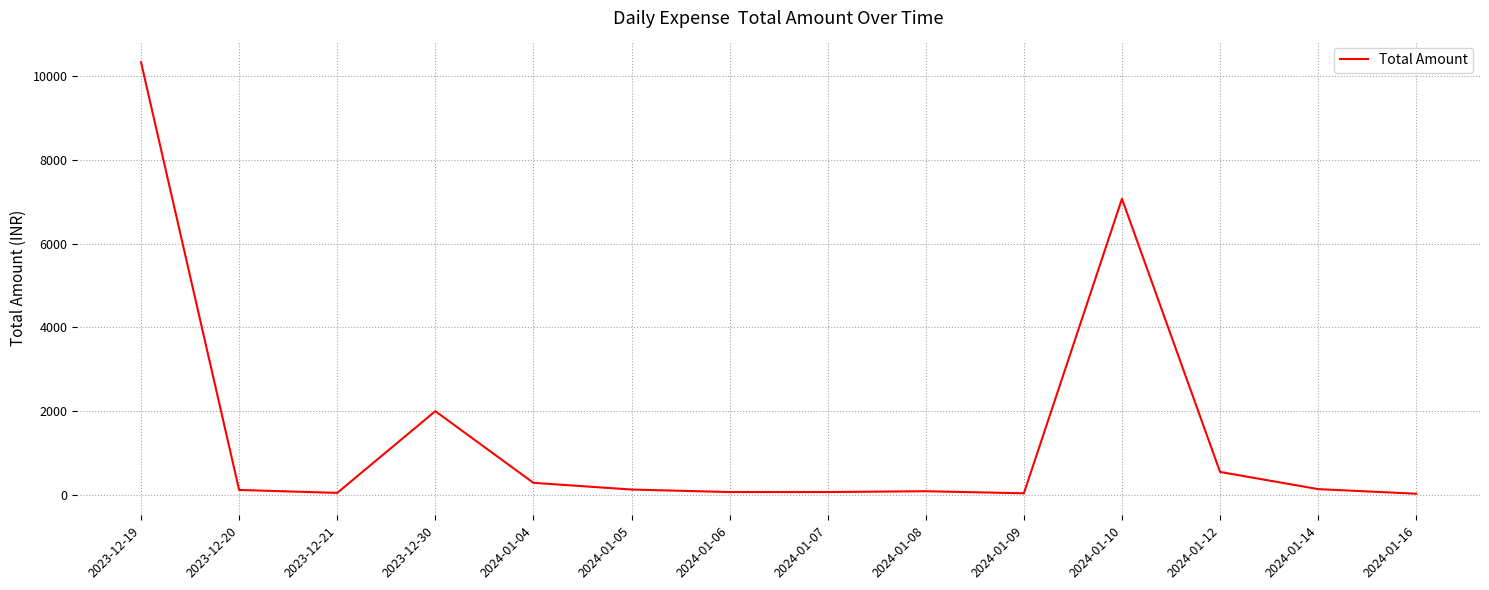

Which label corresponds to the largest value in the chart?

2023-12-19